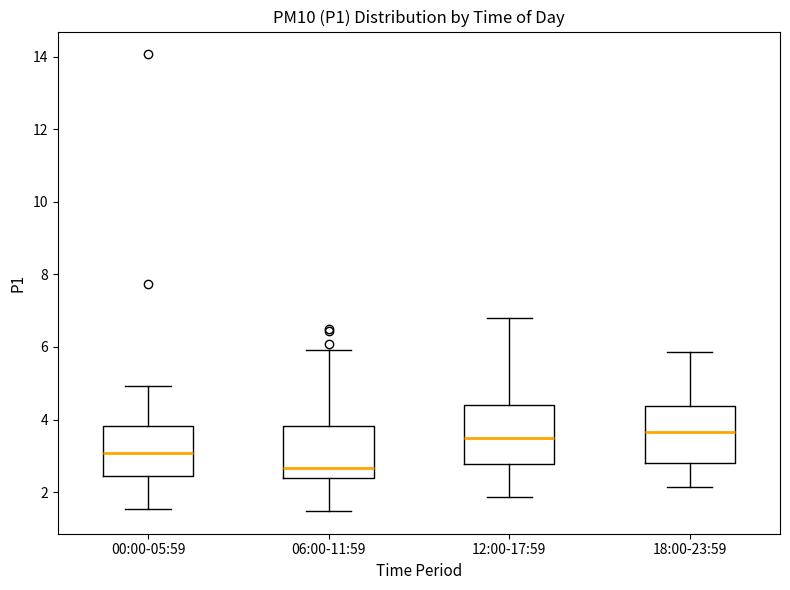

Reading left to right, read every box against the y-axis: the position of its median line, the range the box covers, and the ends of its whiskers. The values are not printed on the chart, so give them approximately, as read against the axis.

00:00-05:59: median 3.0, box 2.4 to 3.8, whiskers 1.6 to 5.0
06:00-11:59: median 2.6, box 2.4 to 3.8, whiskers 1.4 to 6.0
12:00-17:59: median 3.6, box 2.8 to 4.4, whiskers 1.8 to 6.8
18:00-23:59: median 3.6, box 2.8 to 4.4, whiskers 2.2 to 5.8